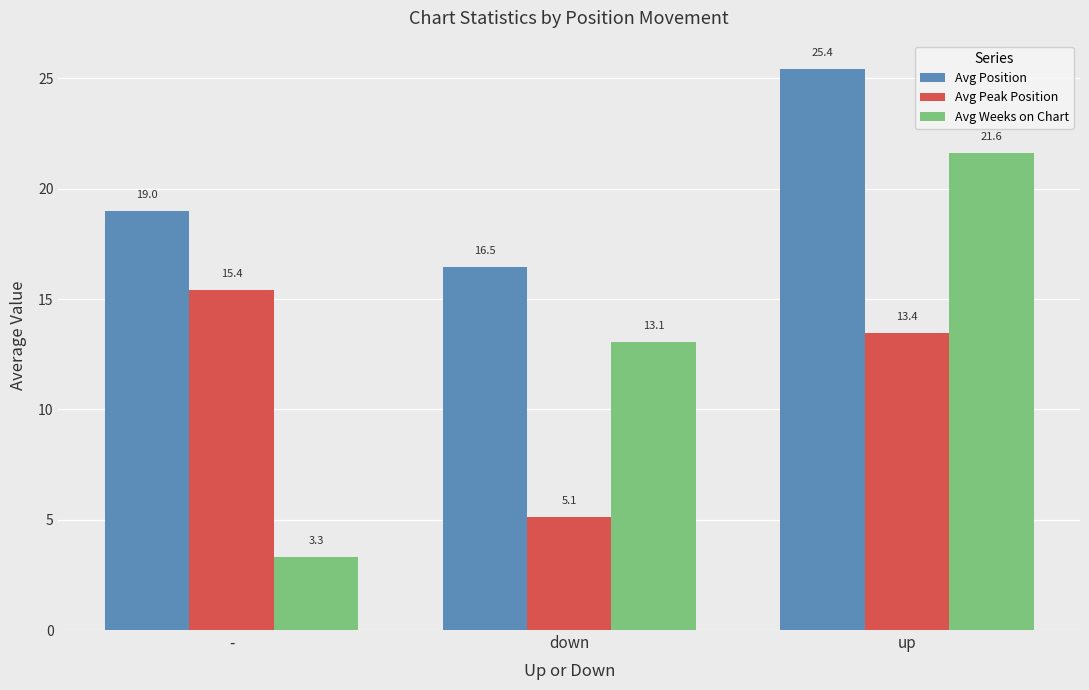

What position from the left is -?

1